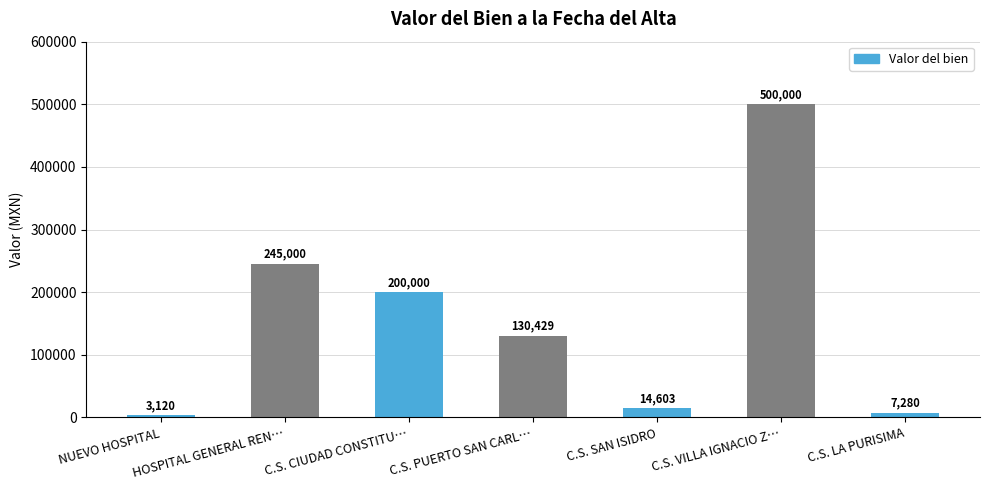

Which category has the highest value across all series?

C.S. VILLA IGNACIO Z…